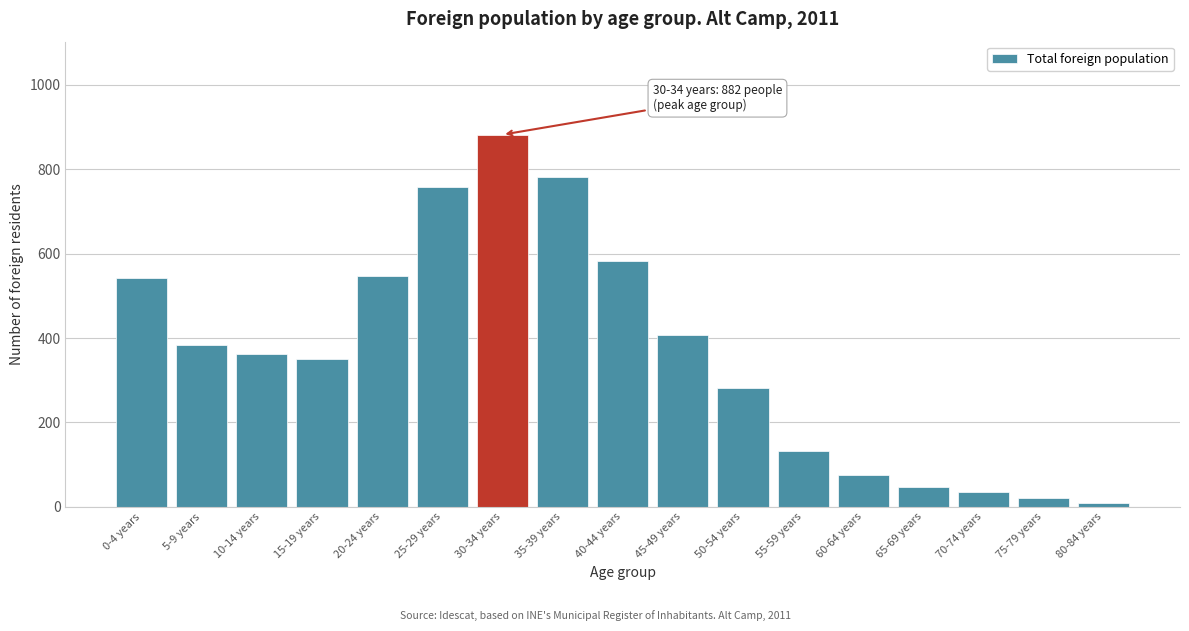

At which label is the value closest to 445?

45-49 years